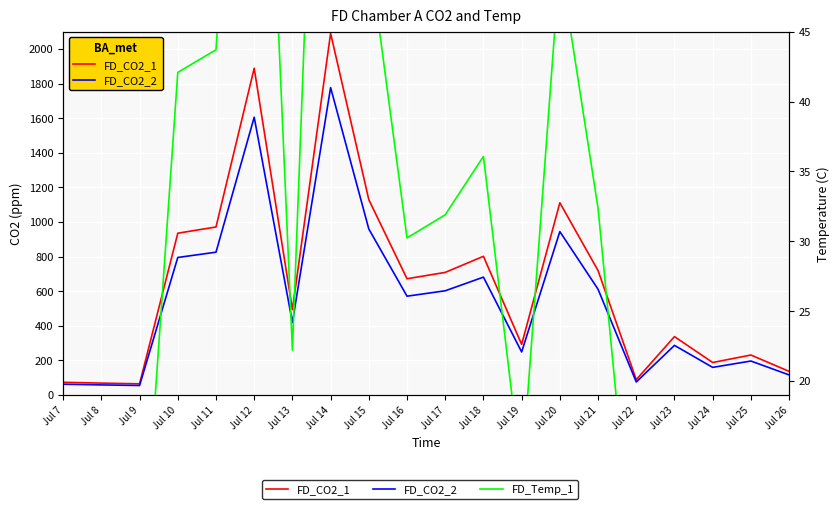

What are all the series names shown in the legend?

FD_CO2_1, FD_CO2_2, FD_Temp_1